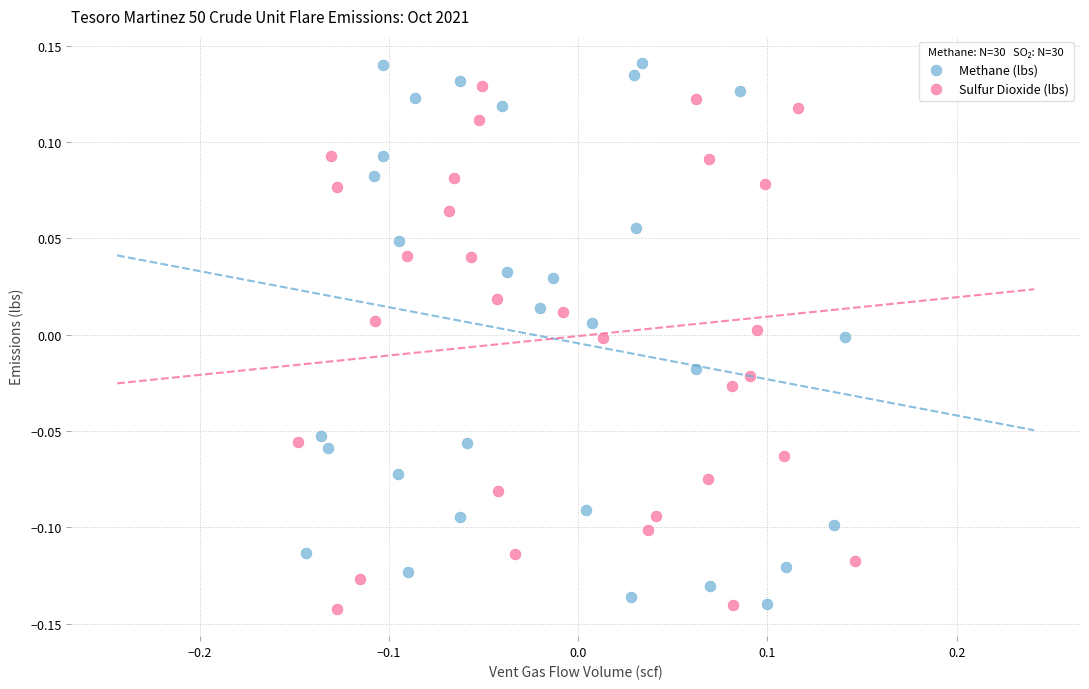

What are all the series names shown in the legend?

Methane (lbs), Sulfur Dioxide (lbs)